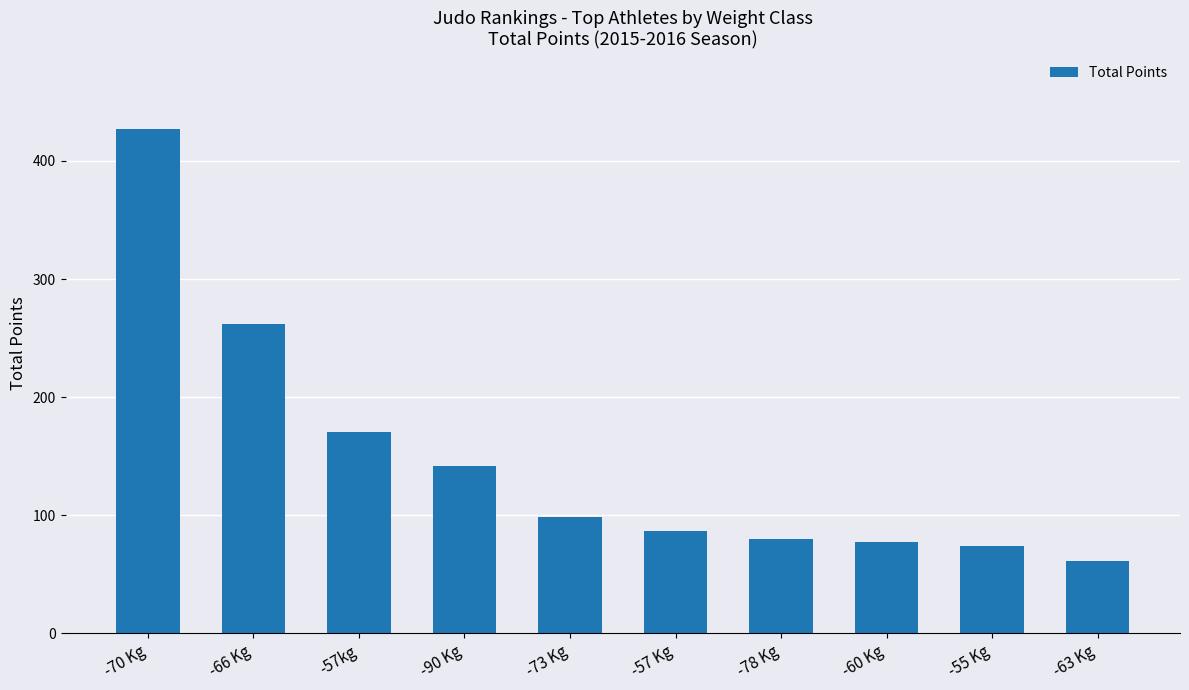

How many data points are above 98?

5